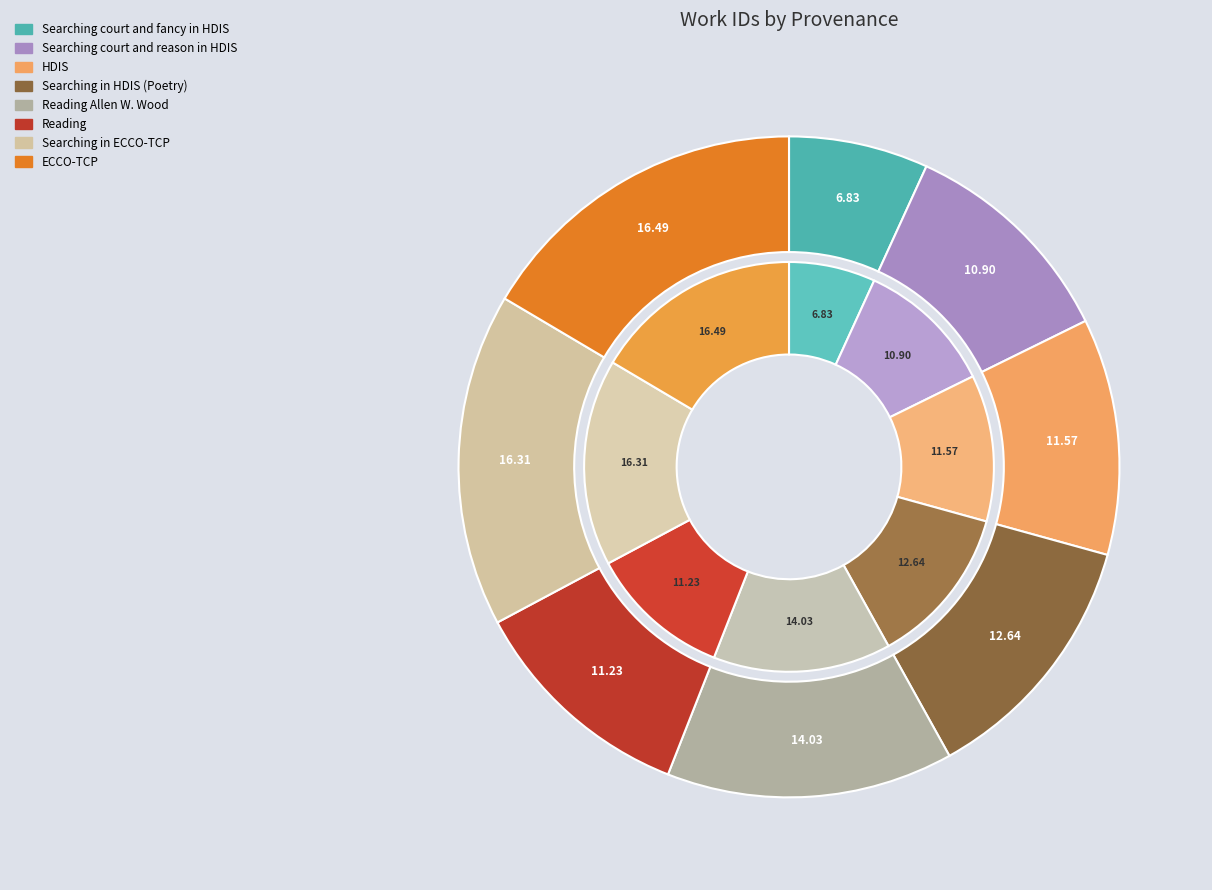

Count the number of slices in the pie.

8